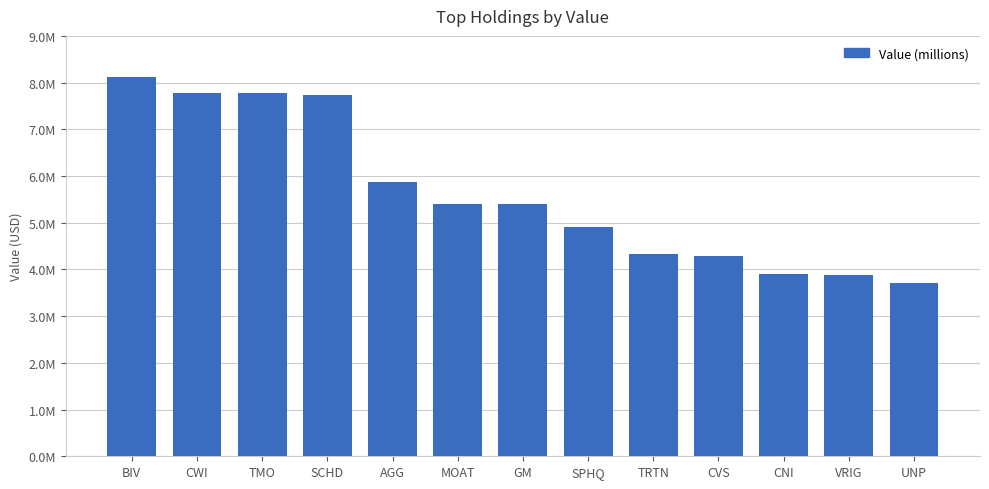

Are the bars horizontal?

No